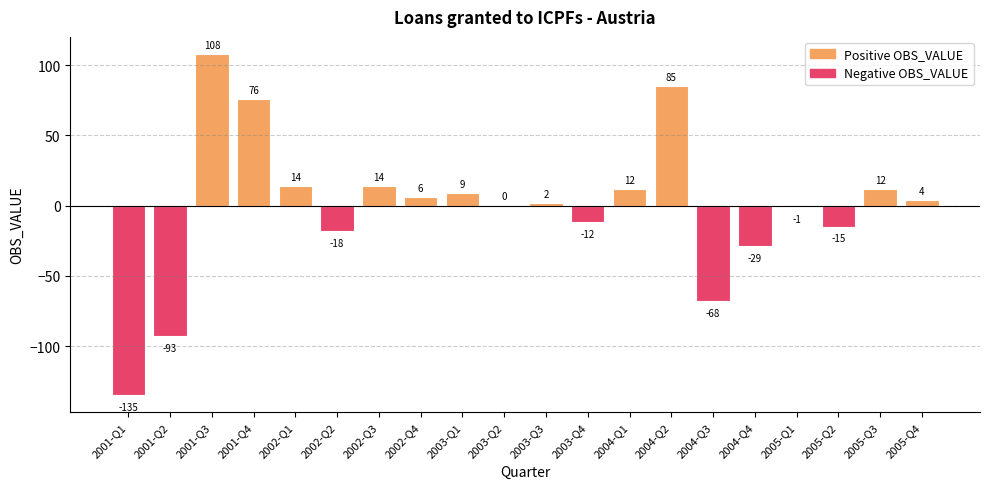

What is the sum of the values at 2004-Q3 and 2004-Q2?

17